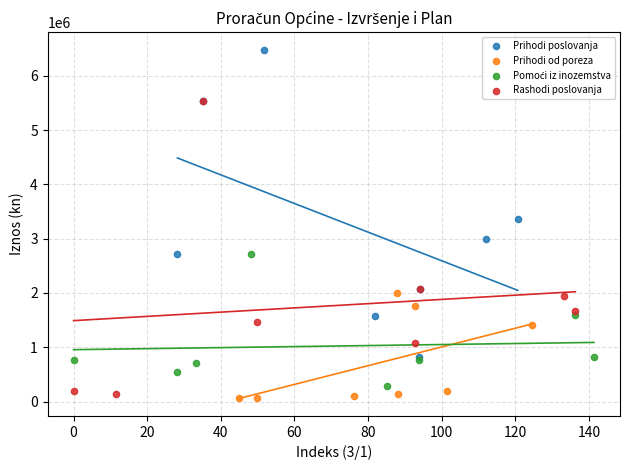

Which series contains the highest Y value?

Prihodi poslovanja